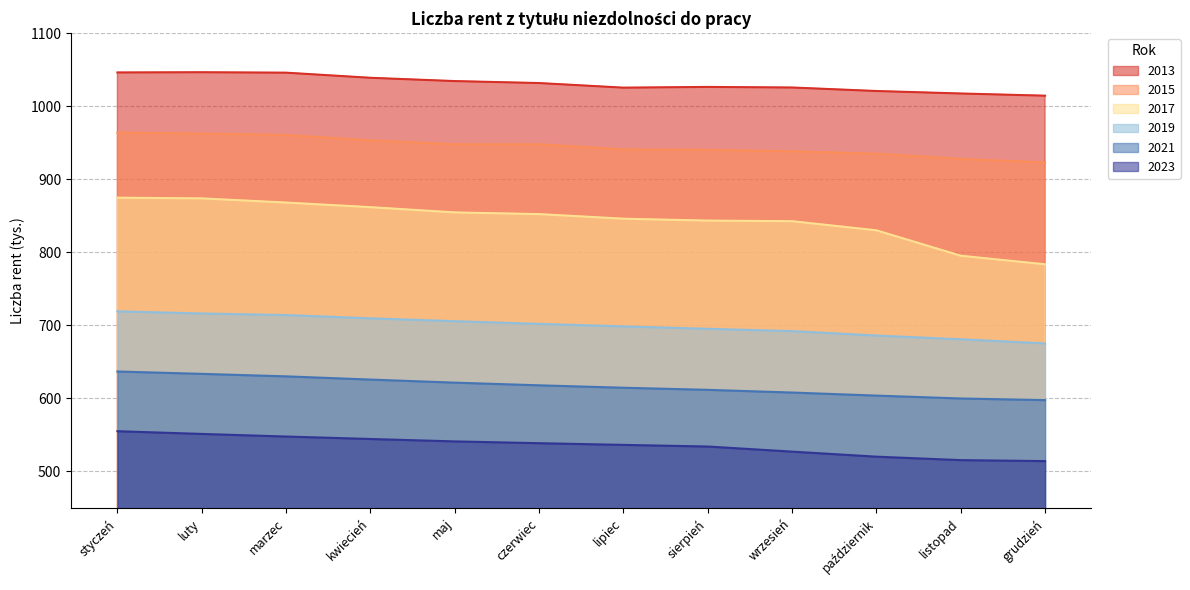

Which label corresponds to the smallest value in the chart?

grudzień